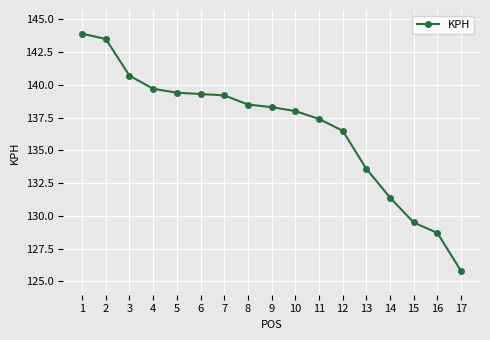

What is the difference between the maximum and minimum values?

18.1